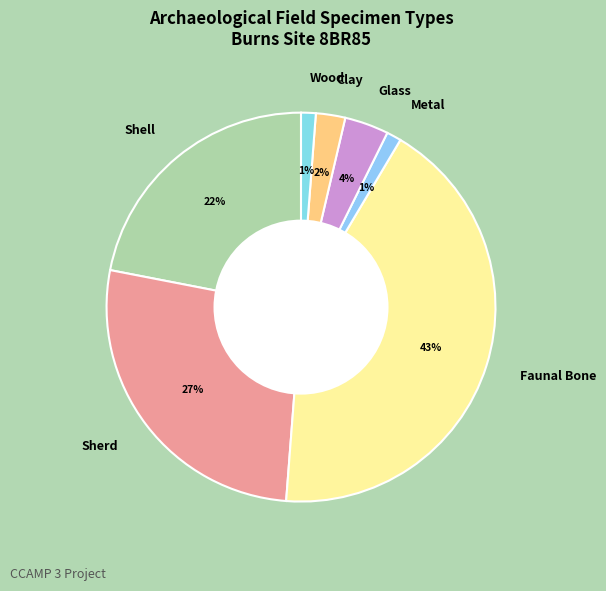

How many slices are in this pie chart?

7